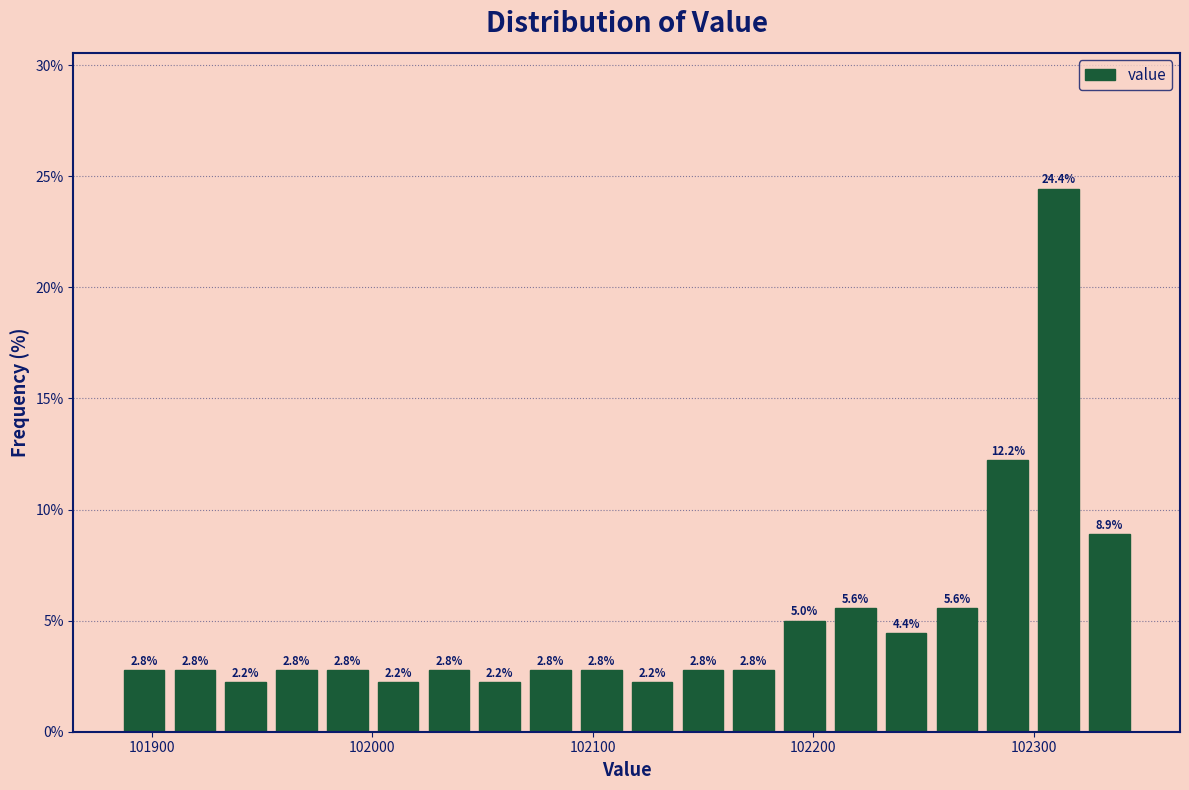

Around what value on the x-axis is the tallest bar? Give the approximate position of its centre, as read against the axis.

102310